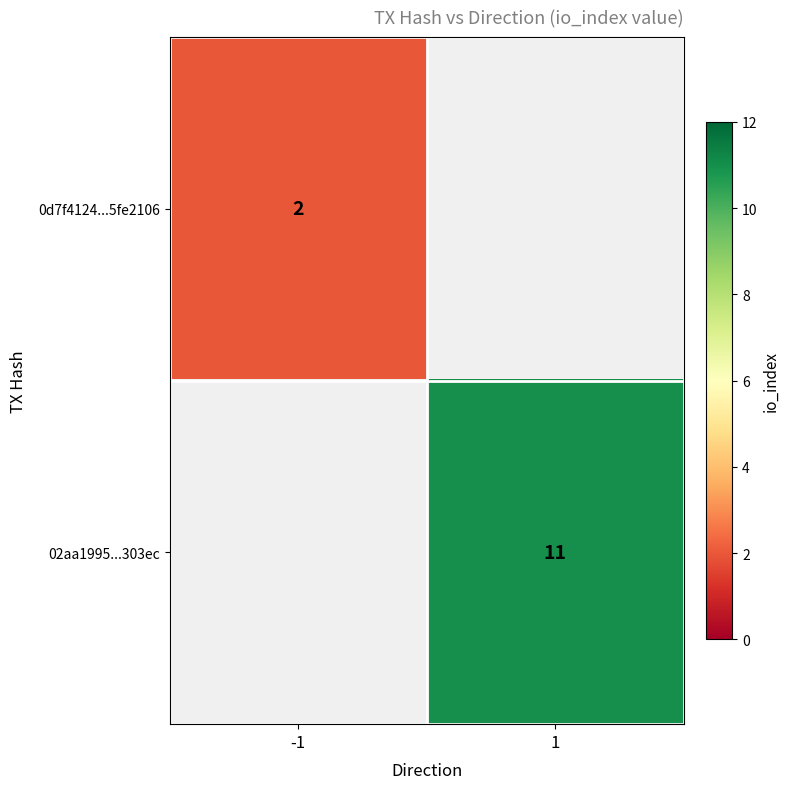

Is it true that 0d7f4124...5fe2106 equals 1 at -1?

False